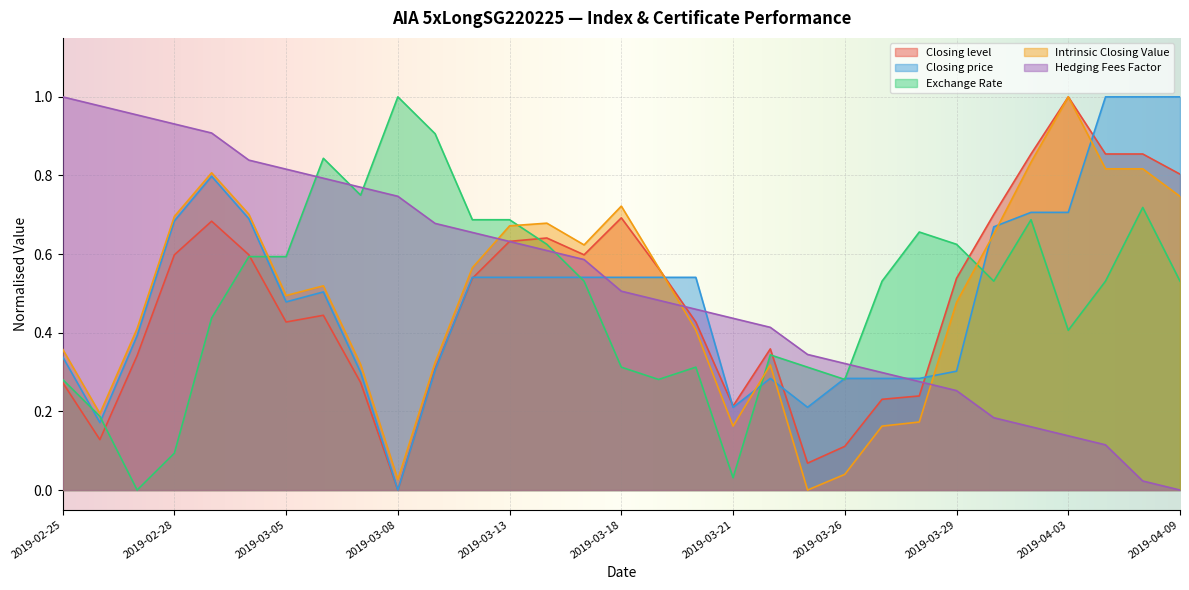

What is the maximum value shown in the chart?

1.0